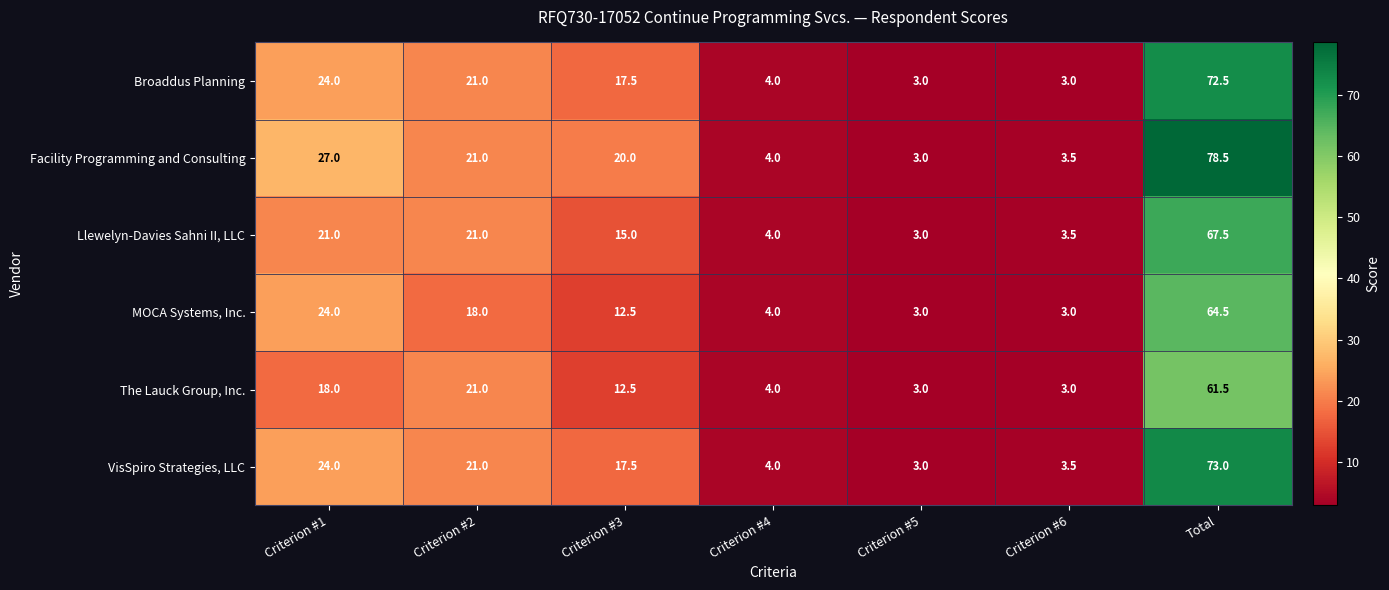

Where is Broaddus Planning nearest to the value 37?

Criterion #1